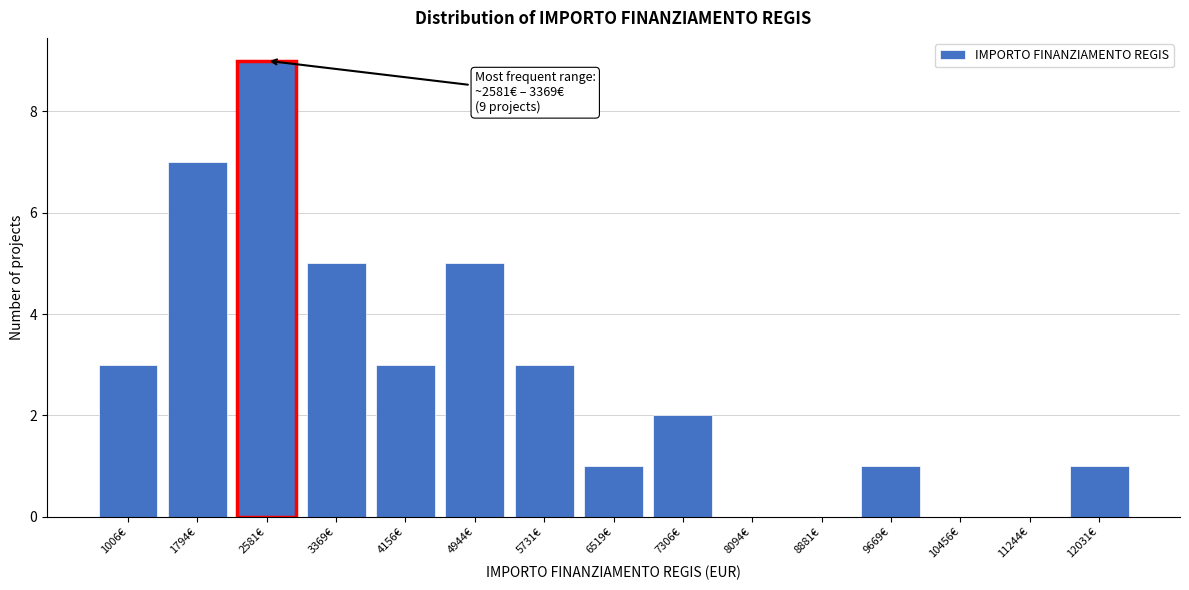

Reading left to right, what are all the values shown in this chart?

1006€=3	1794€=7	2581€=9	3369€=5	4156€=3	4944€=5	5731€=3	6519€=1	7306€=2	8094€=0	8881€=0	9669€=1	10456€=0	11244€=0	12031€=1